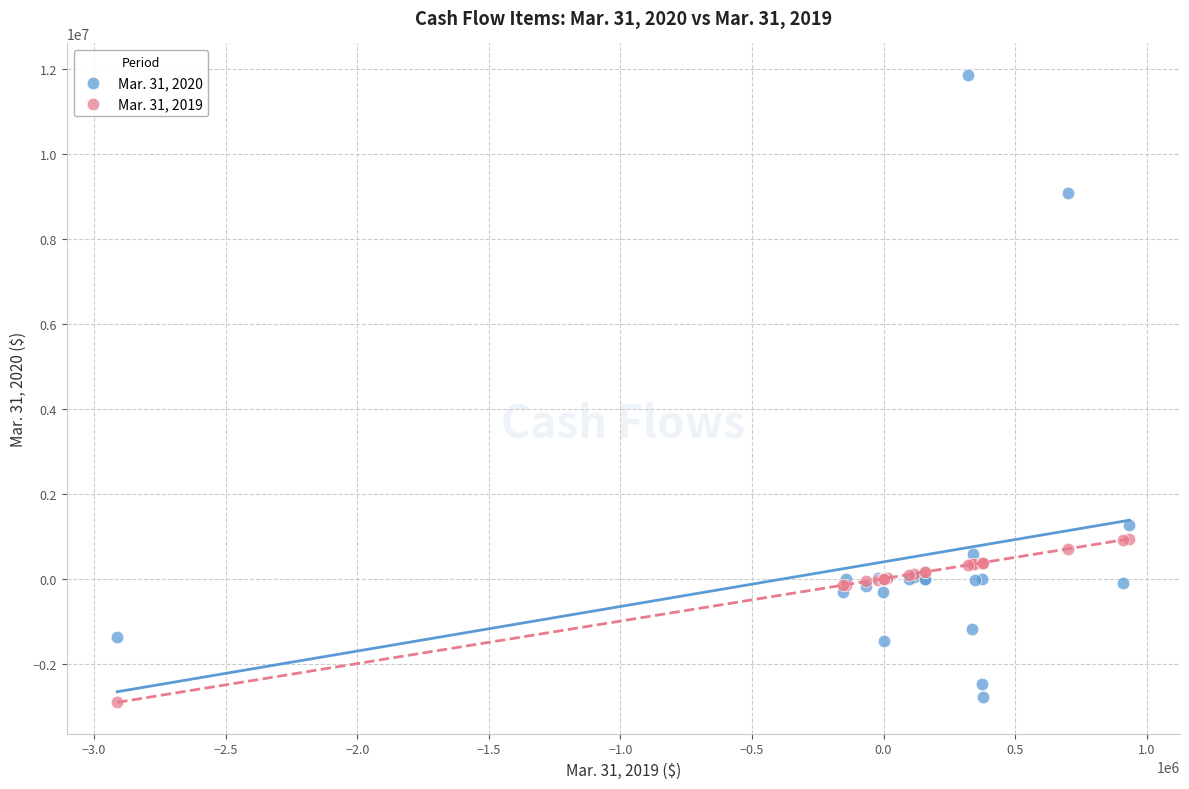

Which series has the widest spread of Y values?

Mar. 31, 2020